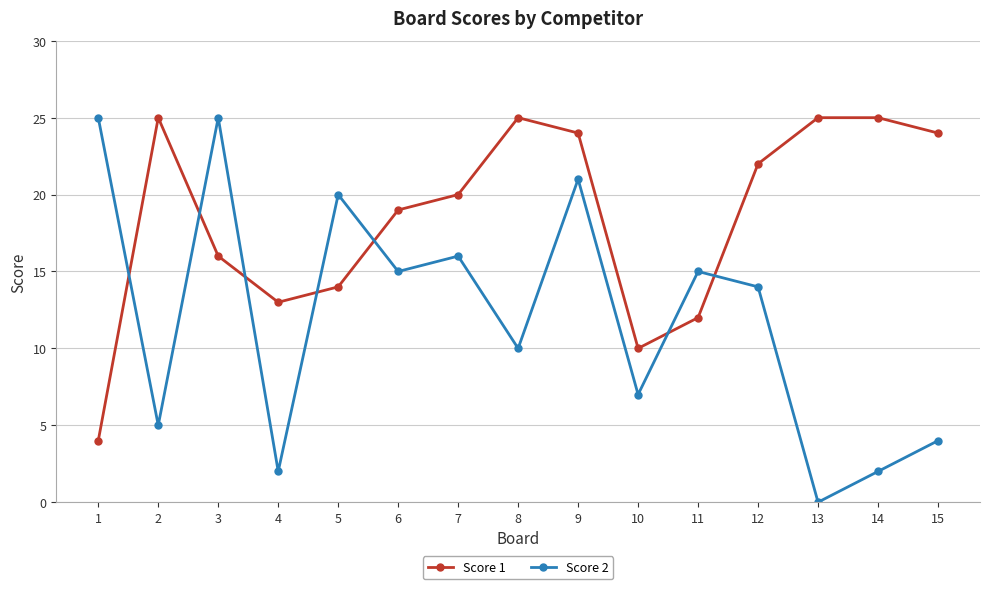

Where is the first local maximum for Score 2?

3